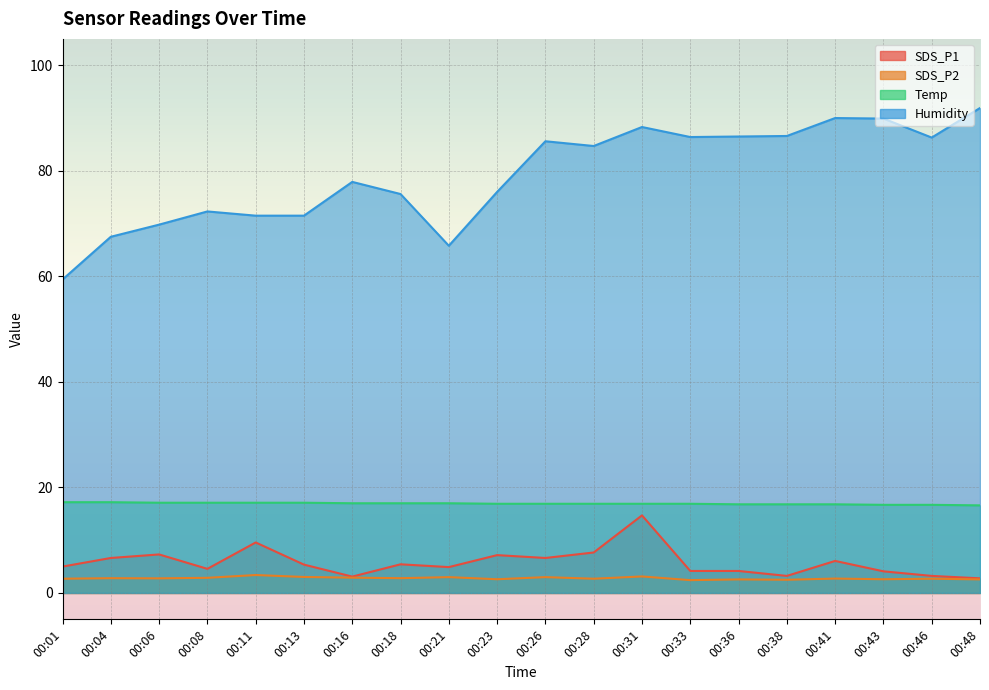

Reading right to left, what are all the values shown in this chart?

SDS_P1: 00:48=2.8	00:46=3.2	00:43=4.1	00:41=6.1	00:38=3.2	00:36=4.2	00:33=4.2	00:31=14.7	00:28=7.7	00:26=6.6	00:23=7.2	00:21=4.9	00:18=5.4	00:16=3.1	00:13=5.4	00:11=9.6	00:08=4.6	00:06=7.3	00:04=6.6	00:01=5.0
SDS_P2: 00:48=2.6	00:46=2.7	00:43=2.6	00:41=2.7	00:38=2.5	00:36=2.6	00:33=2.4	00:31=3.1	00:28=2.7	00:26=3.0	00:23=2.6	00:21=3.0	00:18=2.8	00:16=2.9	00:13=3.0	00:11=3.4	00:08=2.9	00:06=2.8	00:04=2.8	00:01=2.7
Temp: 00:48=16.6	00:46=16.7	00:43=16.7	00:41=16.8	00:38=16.8	00:36=16.8	00:33=16.9	00:31=16.9	00:28=16.9	00:26=16.9	00:23=16.9	00:21=17.0	00:18=17.0	00:16=17.0	00:13=17.1	00:11=17.1	00:08=17.1	00:06=17.1	00:04=17.2	00:01=17.2
Humidity: 00:48=91.9	00:46=86.3	00:43=89.9	00:41=90.0	00:38=86.6	00:36=86.5	00:33=86.4	00:31=88.3	00:28=84.7	00:26=85.6	00:23=76.0	00:21=65.8	00:18=75.6	00:16=77.9	00:13=71.5	00:11=71.5	00:08=72.3	00:06=69.8	00:04=67.5	00:01=59.4